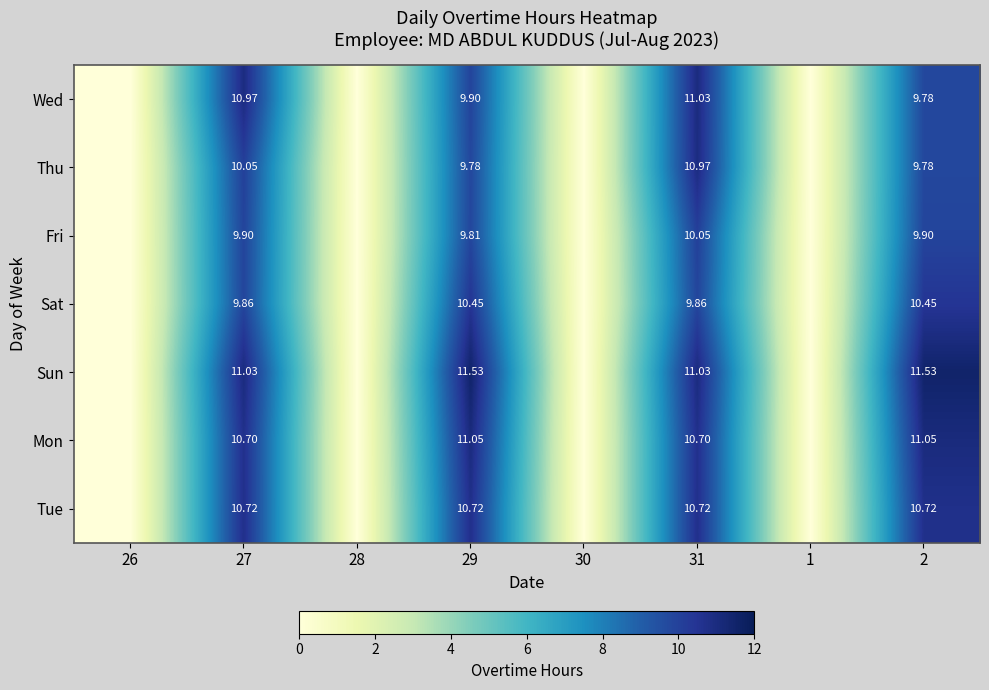

At how many categories does at least one series exceed 6?

4